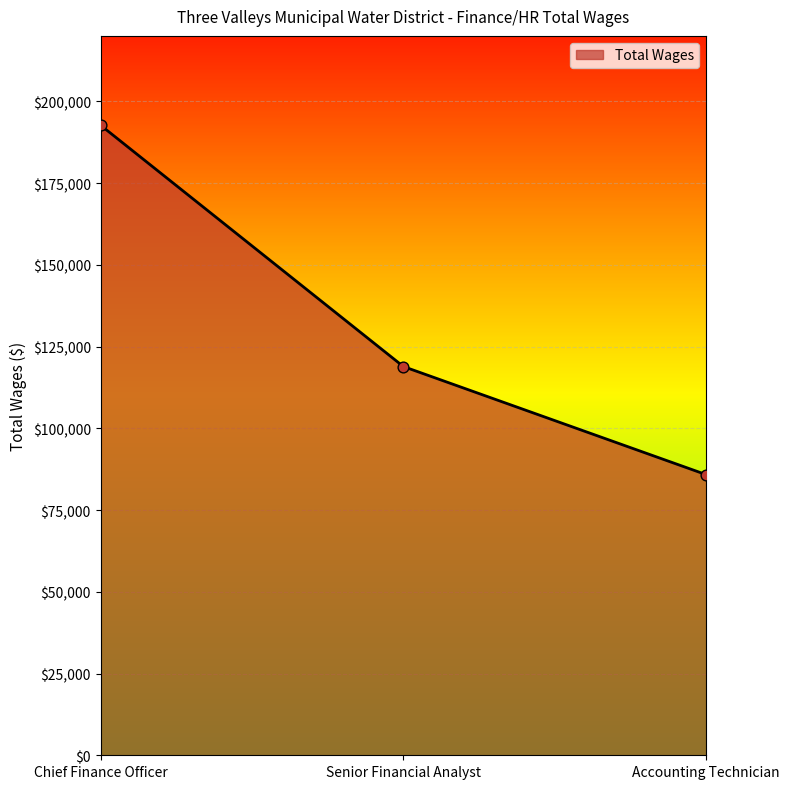

What is the change in value from Senior Financial Analyst to Accounting Technician?

-33057